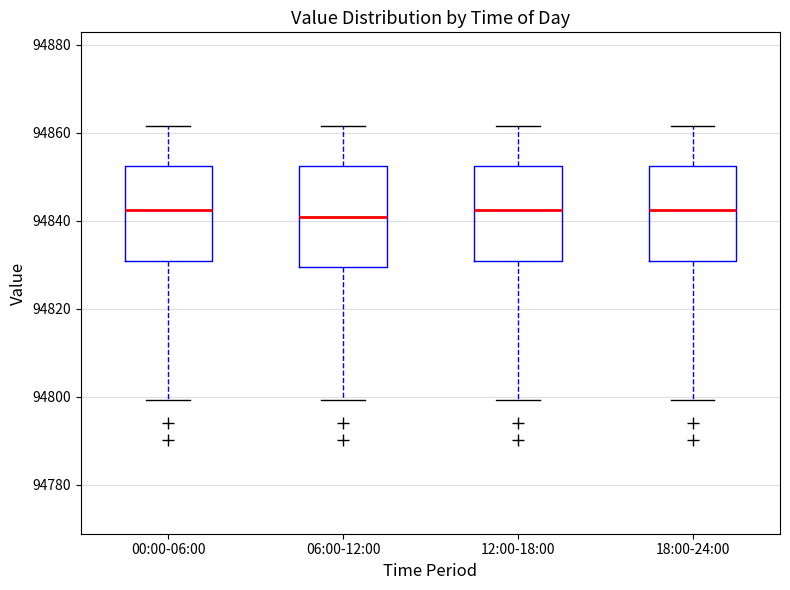

Reading left to right, transcribe this box plot: for each box, give where its median line is, the range the box spans, and where its two whiskers end, as read against the y-axis. The values are not printed on the chart, so give them approximately, as read against the axis.

00:00-06:00: median 94842, box 94830 to 94852, whiskers 94800 to 94862
06:00-12:00: median 94840, box 94830 to 94852, whiskers 94800 to 94862
12:00-18:00: median 94842, box 94830 to 94852, whiskers 94800 to 94862
18:00-24:00: median 94842, box 94830 to 94852, whiskers 94800 to 94862